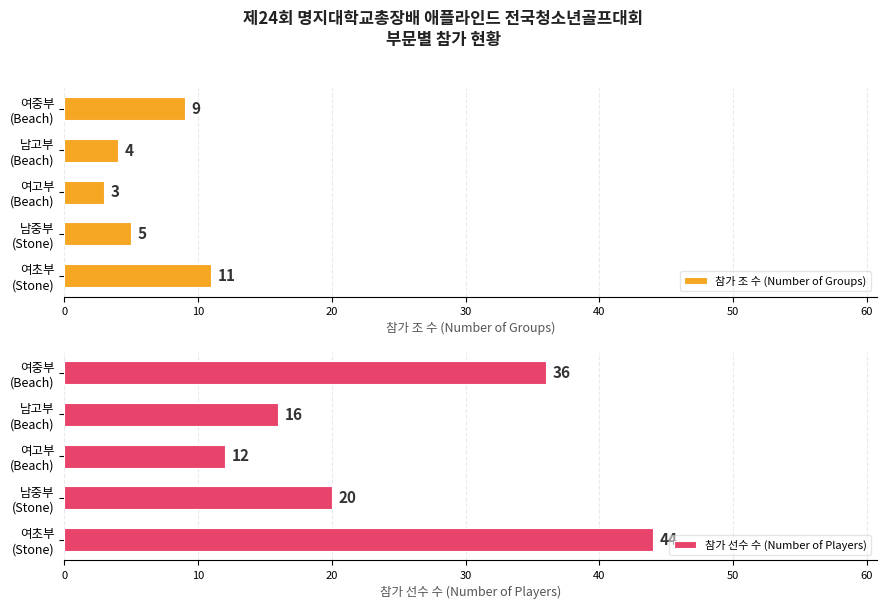

What is the sum of all 참가 조 수 (Number of Groups) values?

32